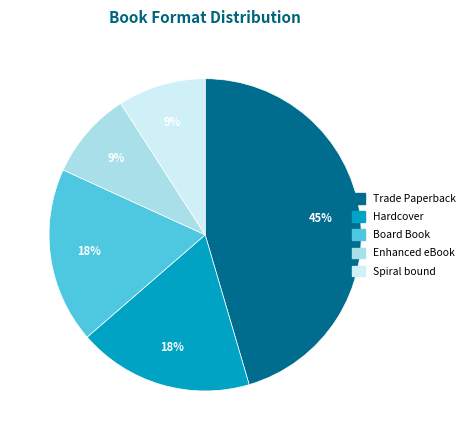

Between Hardcover and Enhanced eBook, which is larger?

Hardcover